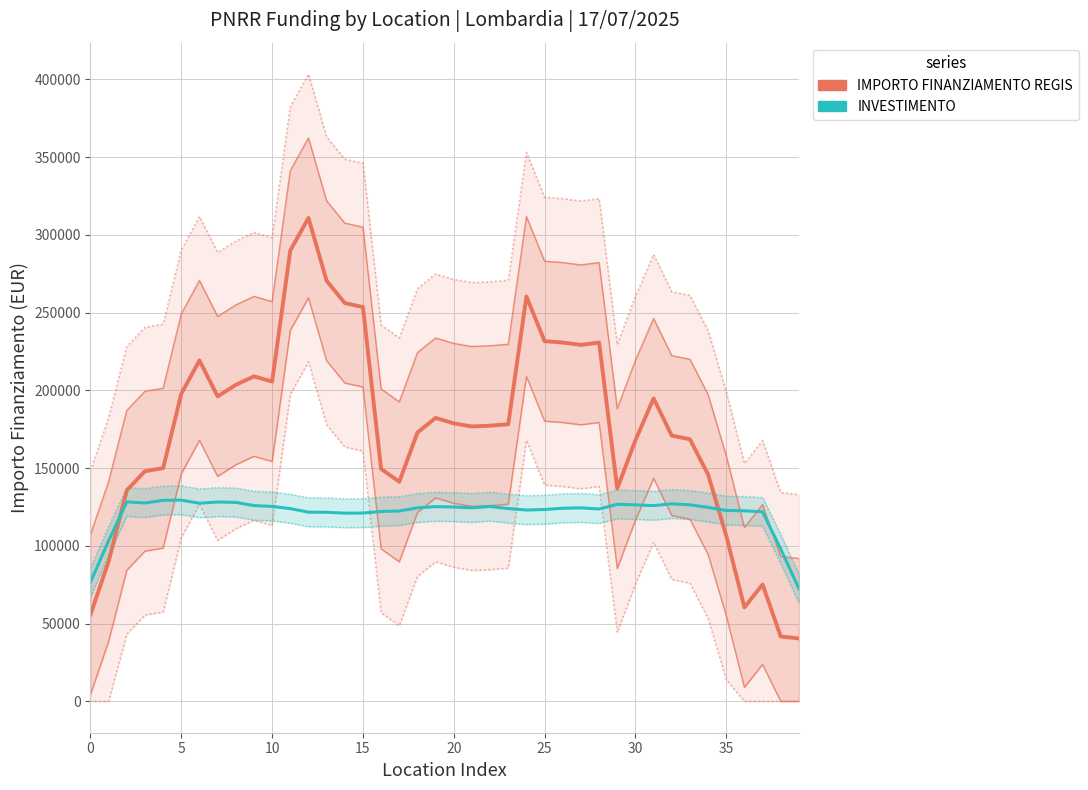

Is the value of IMPORTO FINANZIAMENTO REGIS at 15 greater than the value of INVESTIMENTO at 10?

Yes